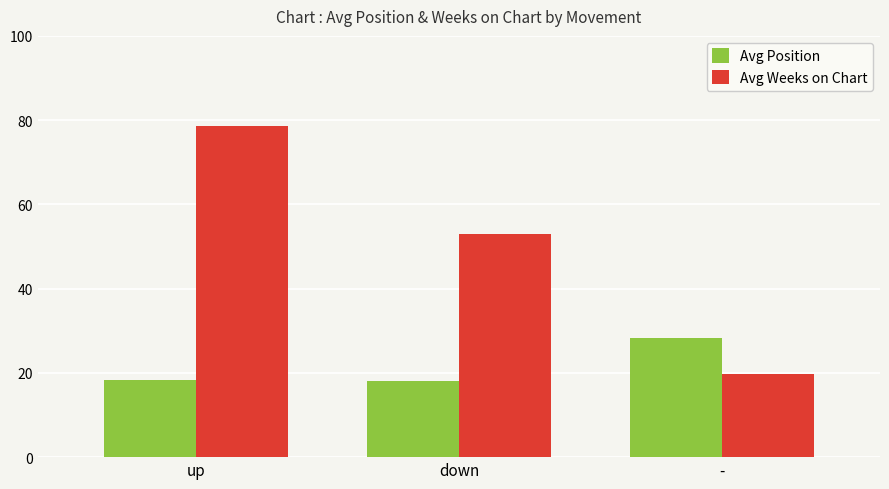

How many categories are shown in the chart?

3